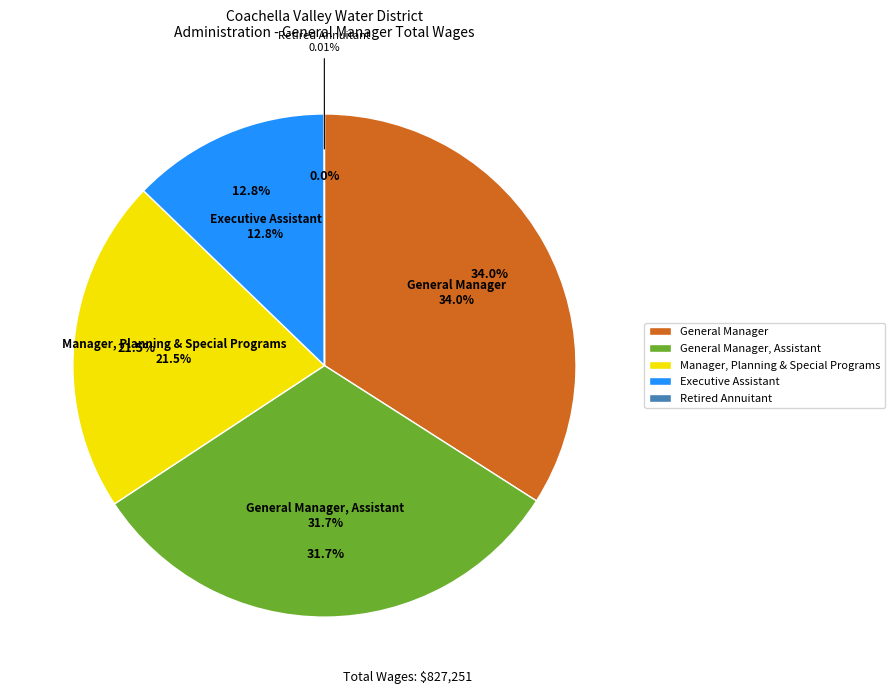

Does Retired Annuitant represent more than half of the total?

No